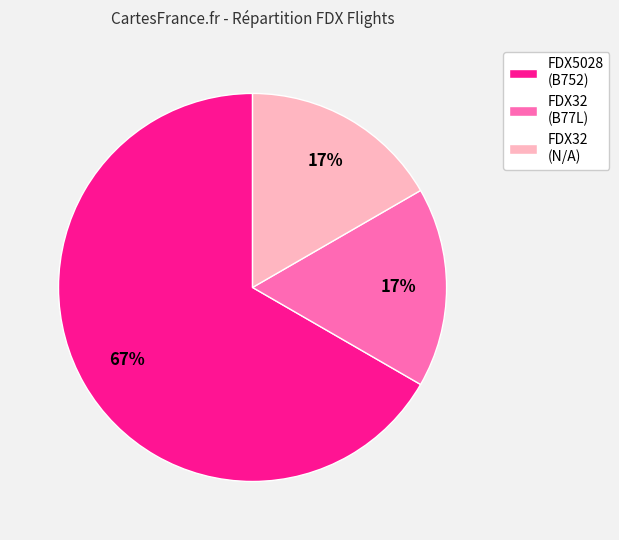

What percentage is the FDX32 (B77L) slice, to the nearest percent?

17%